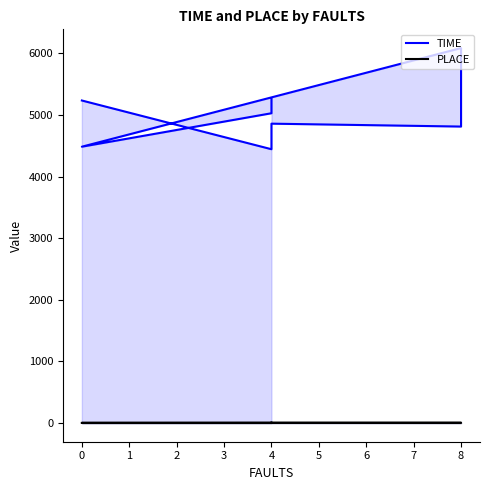

Where is PLACE nearest to the value 3?

4